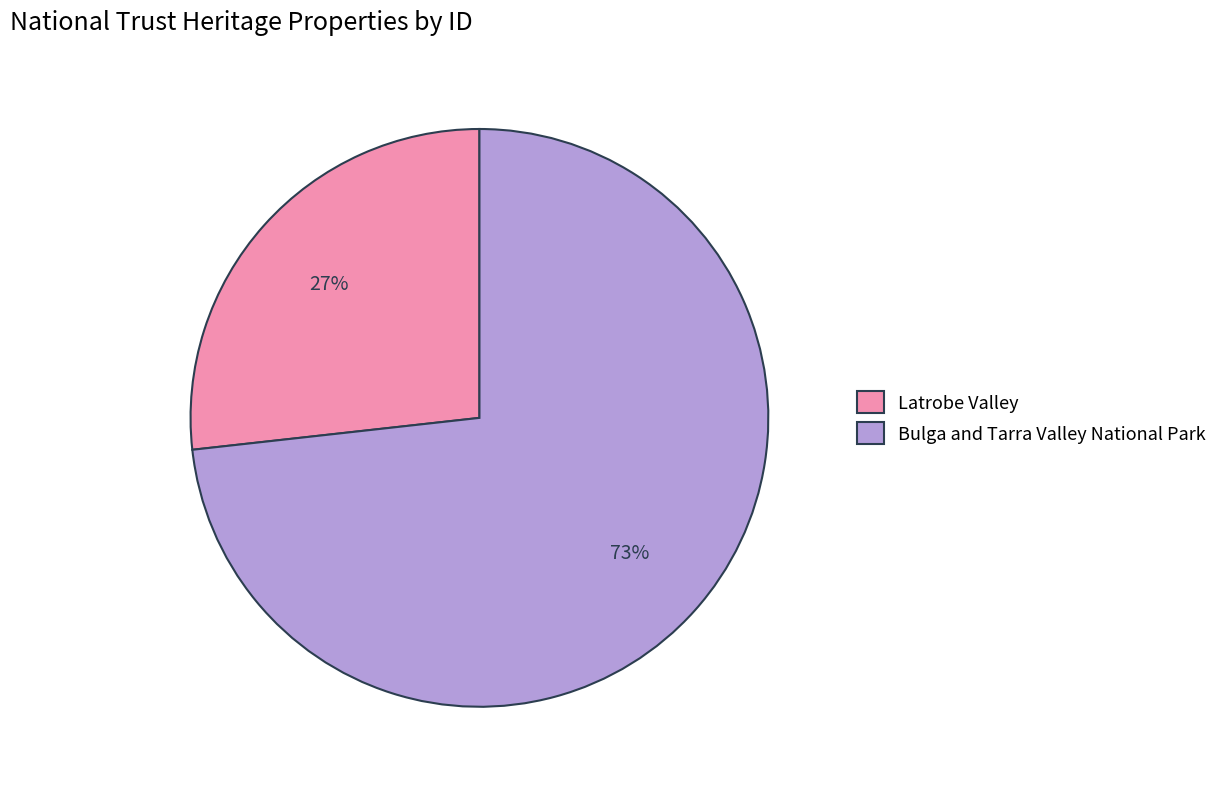

Which has a higher value, Bulga and Tarra Valley National Park or Latrobe Valley?

Bulga and Tarra Valley National Park